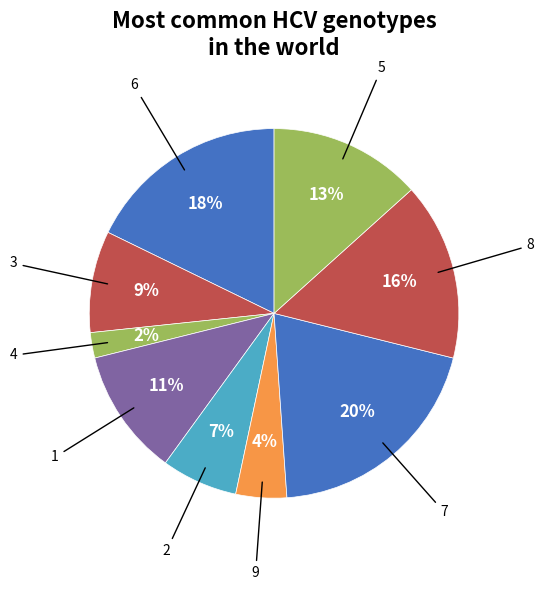

Count the number of slices in the pie.

9